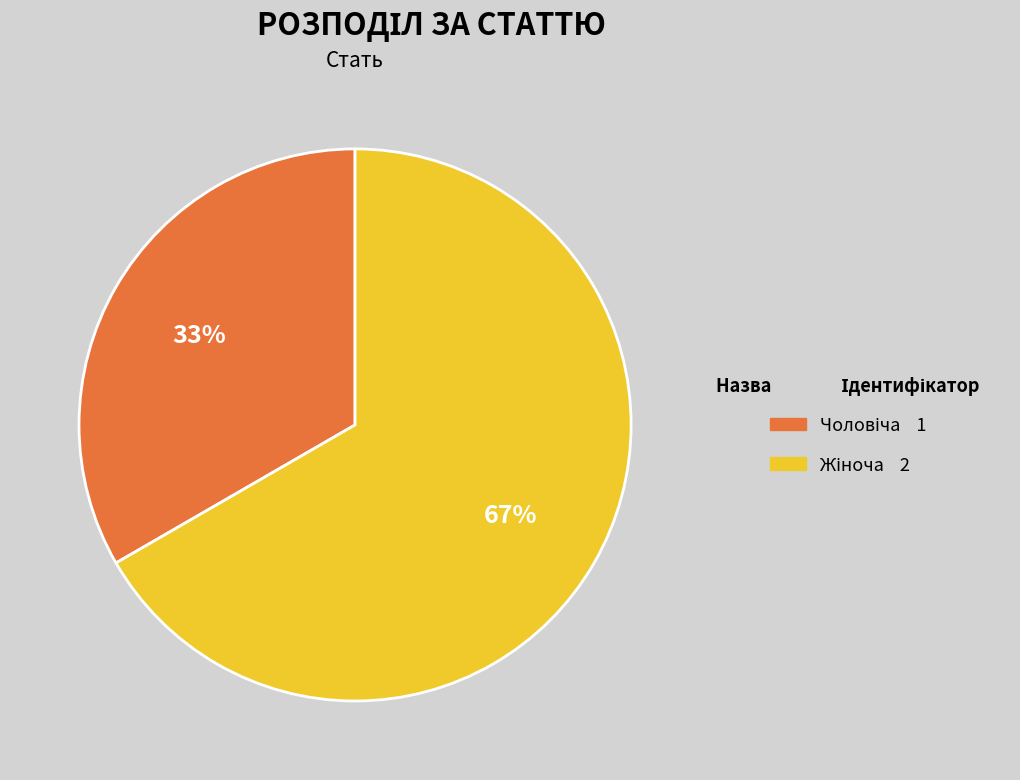

To the nearest percent, what is the average slice percentage?

50%